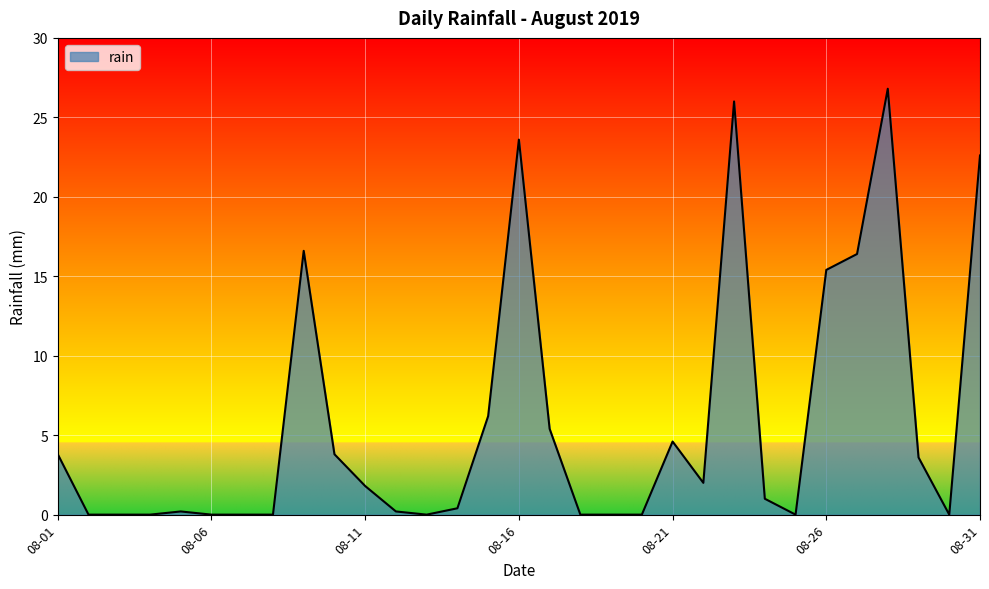

What is the difference between the maximum and minimum values?

26.8